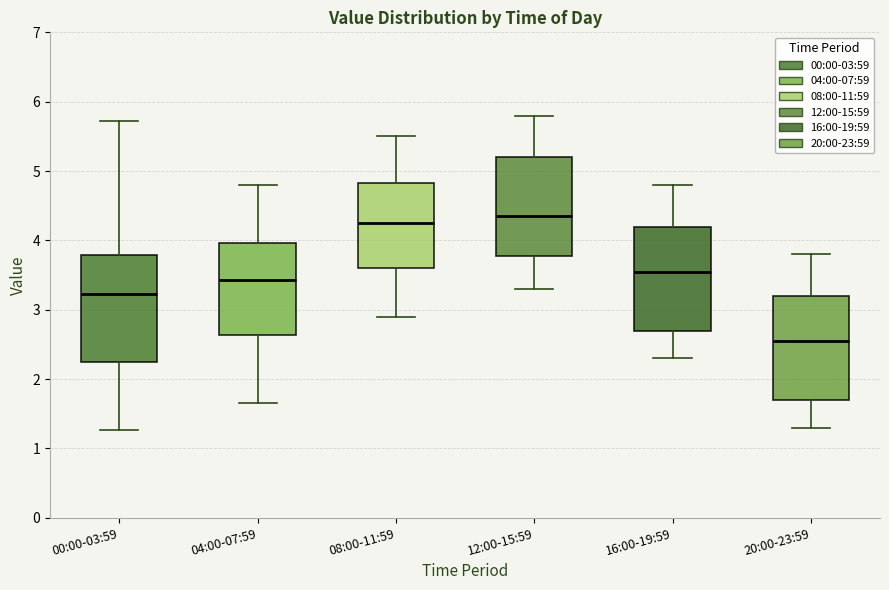

Where does the lower whisker of the box for 00:00-03:59 end on the y-axis? The values are not printed on the chart, so give them approximately, as read against the axis.

1.3